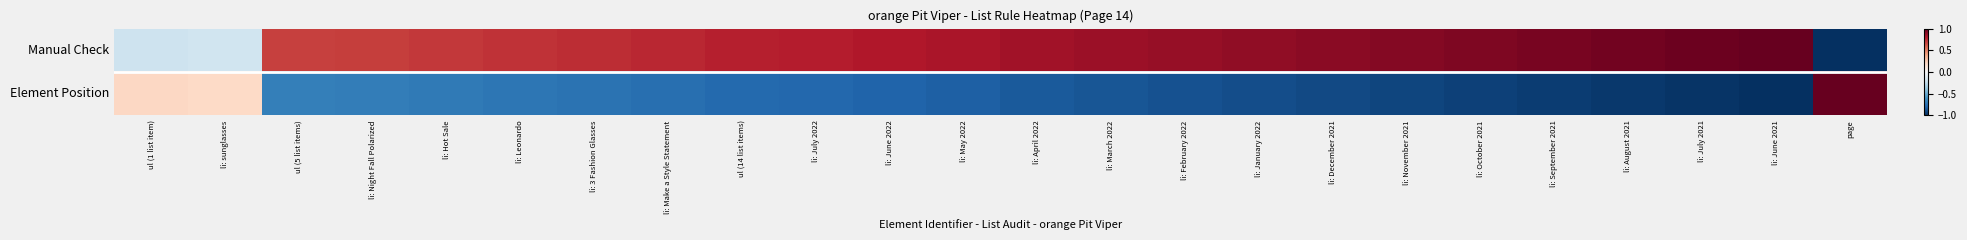

What is the smallest value displayed?

-1.0